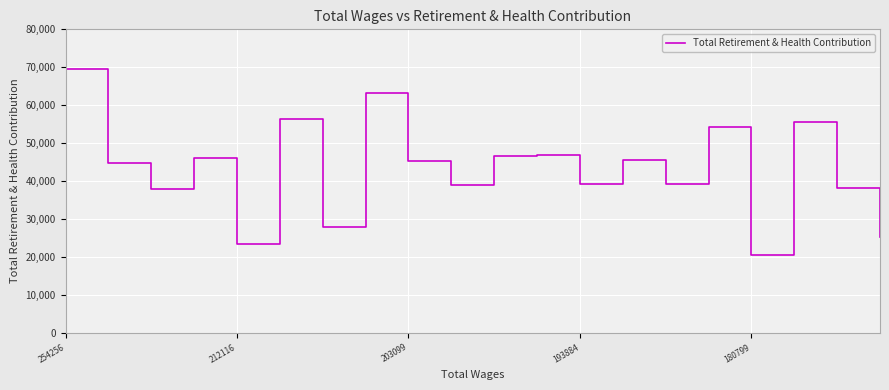

What is the average value?

43268